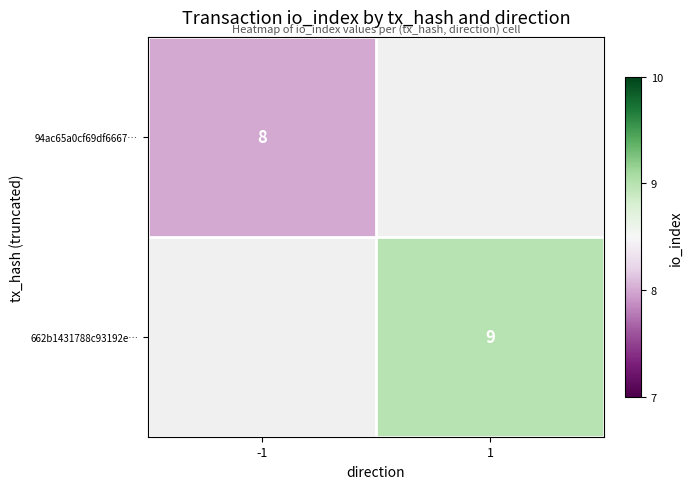

How many series are shown in this chart?

2